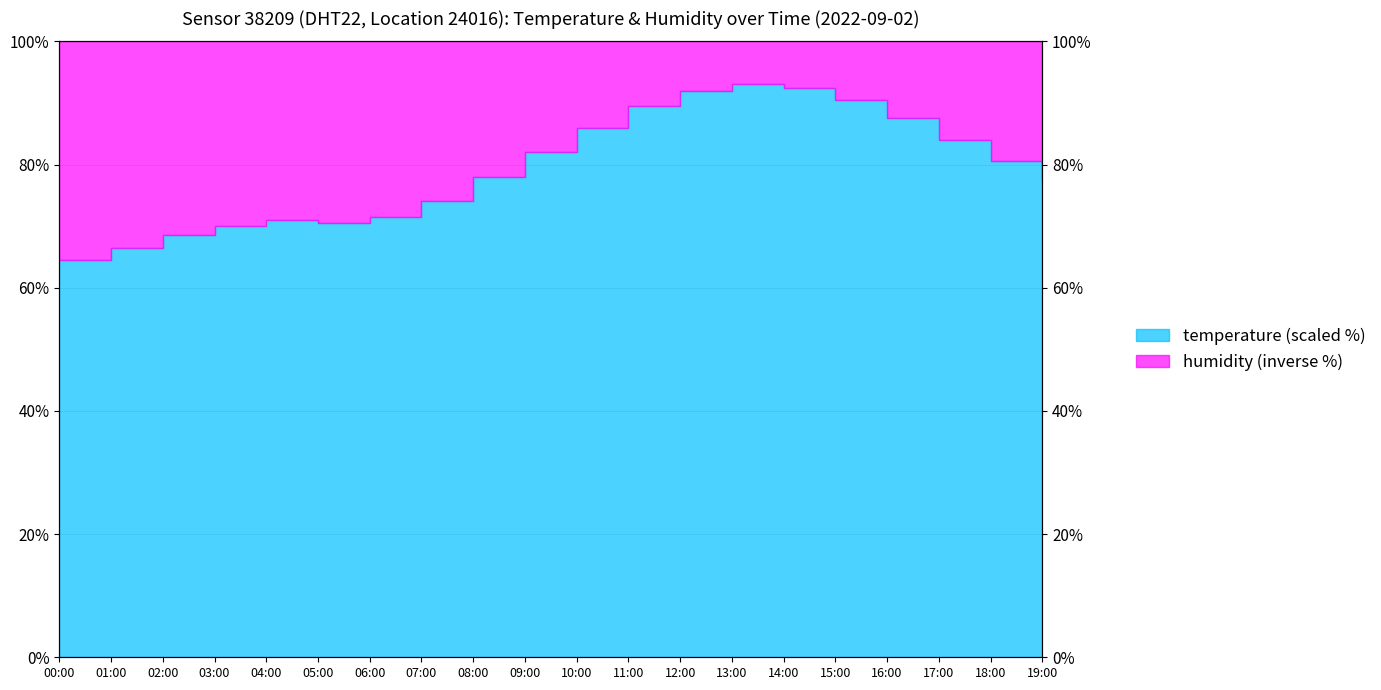

What is the ratio of the value at 09:00 to the value at 06:00?

1.1